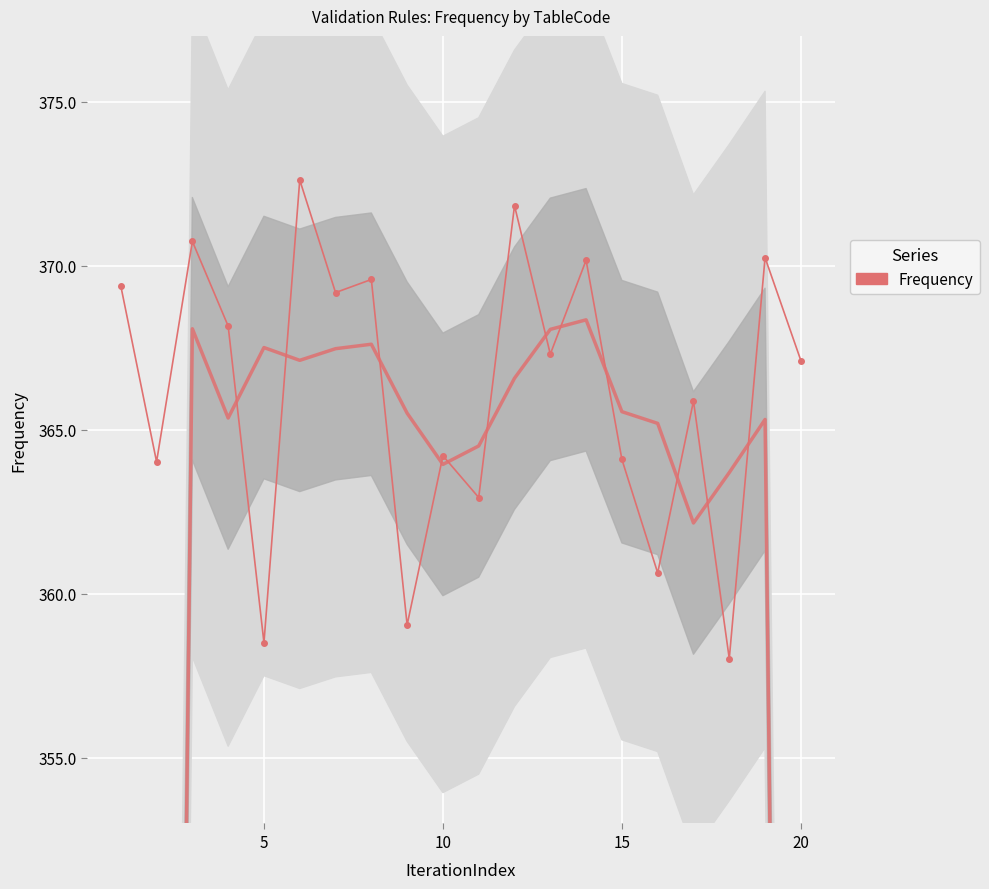

What is the minimum value shown in the chart?

358.0